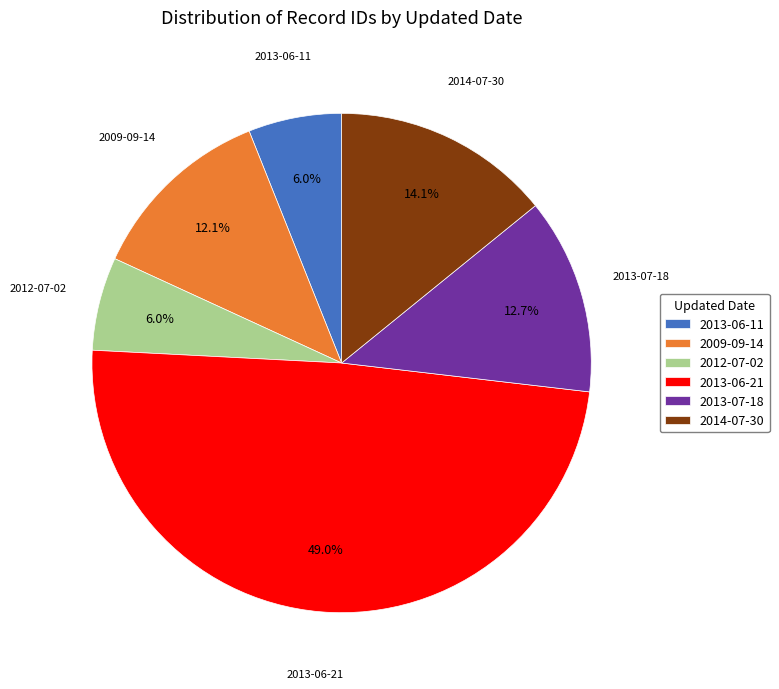

Approximately how many times larger is the value at 2013-06-21 compared to 2009-09-14?

4.0